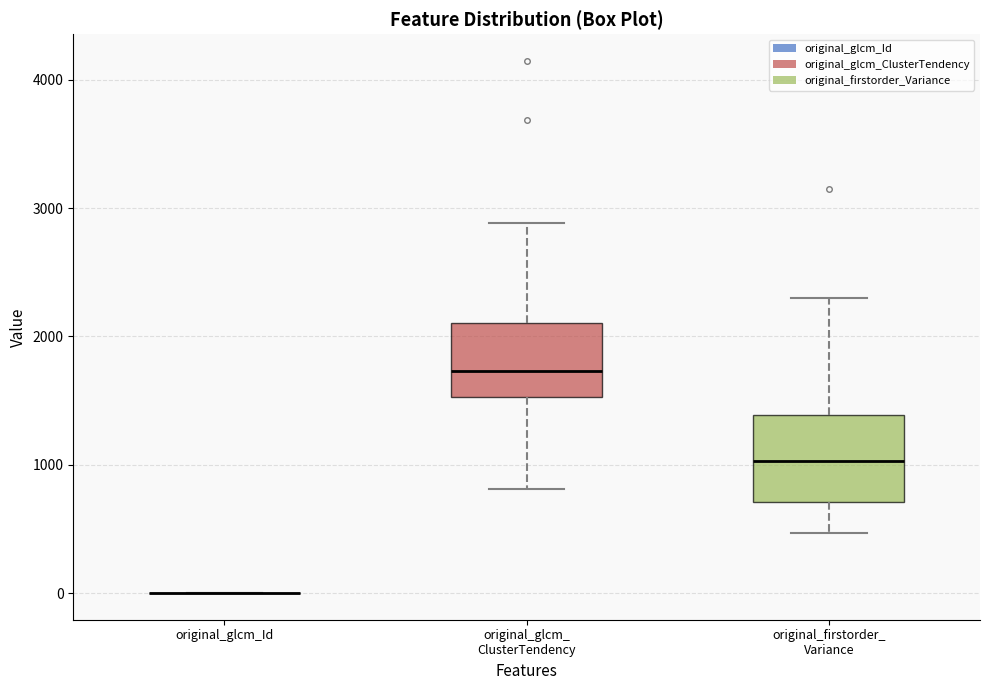

Reading left to right, read every box against the y-axis: the position of its median line, the range the box covers, and the ends of its whiskers. The values are not printed on the chart, so give them approximately, as read against the axis.

original_glcm_Id: box collapsed to a line at 0, whiskers 0 to 0
original_glcm_ ClusterTendency: median 1700, box 1500 to 2100, whiskers 800 to 2900
original_firstorder_ Variance: median 1000, box 700 to 1400, whiskers 500 to 2300